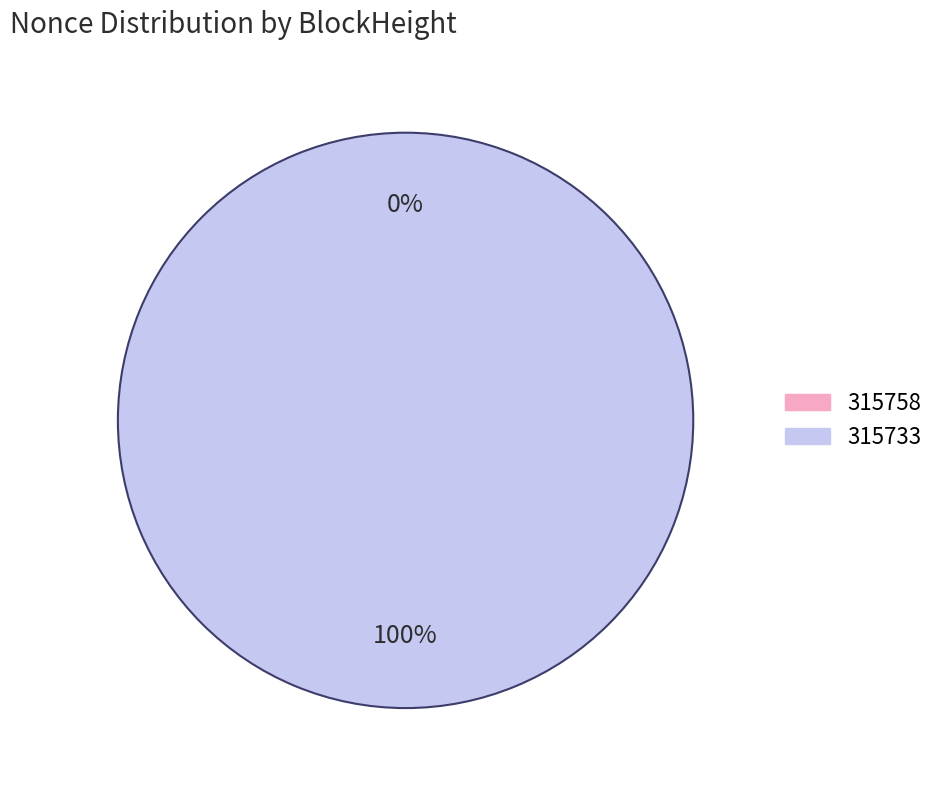

The 315733 slice represents 100% of the pie. True or false?

True